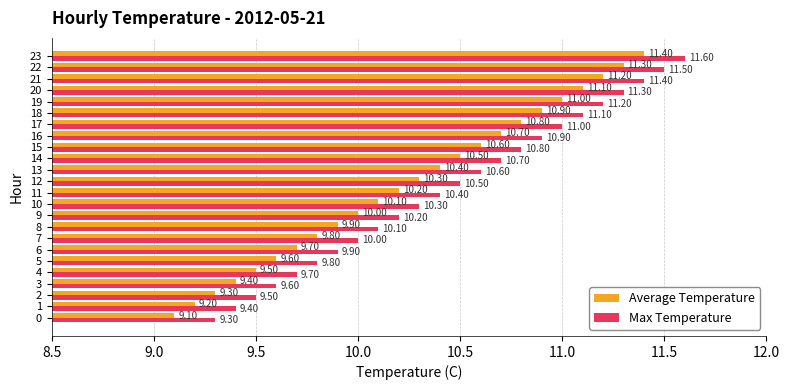

List the series in order of their peak value, highest first.

Max Temperature, Average Temperature